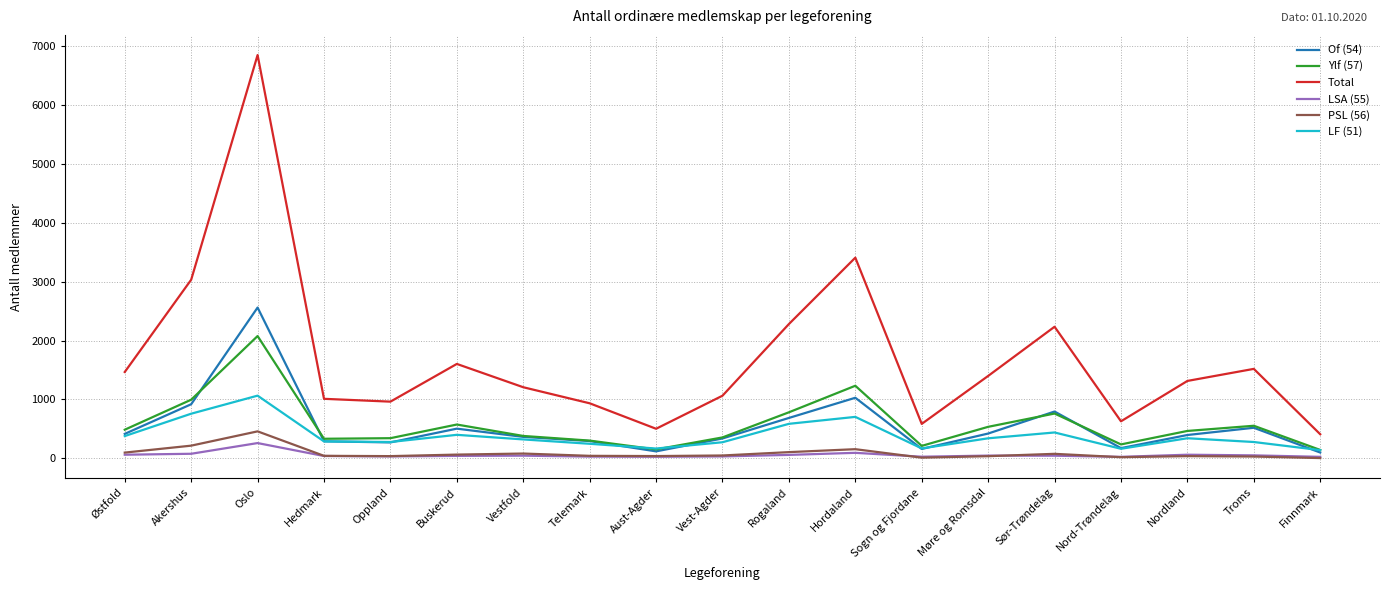

The value of Of (54) at Sogn og Fjordane is 159. True or false?

True